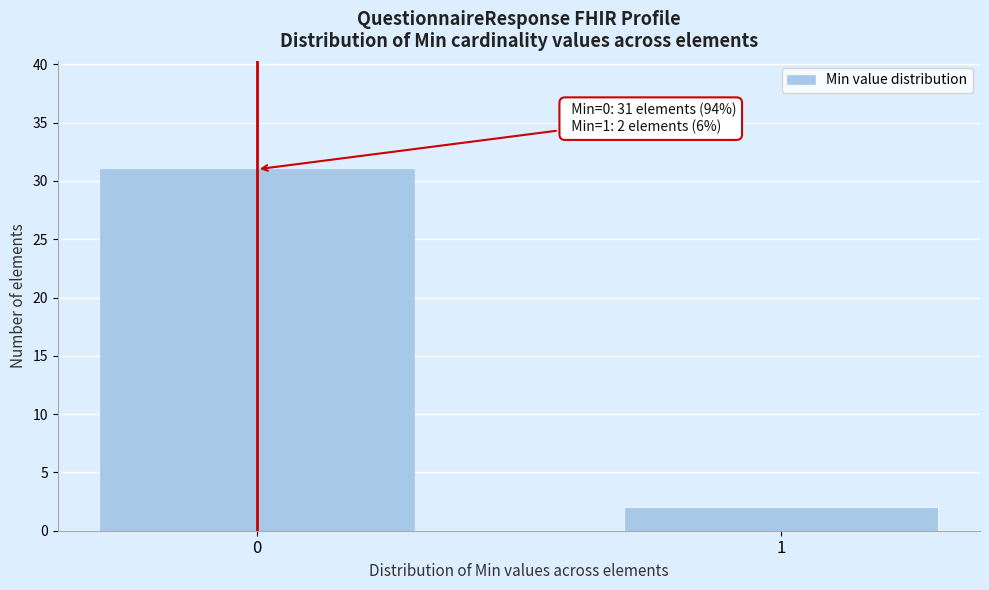

Reading right to left, list all the values displayed in this chart.

1=2	0=31